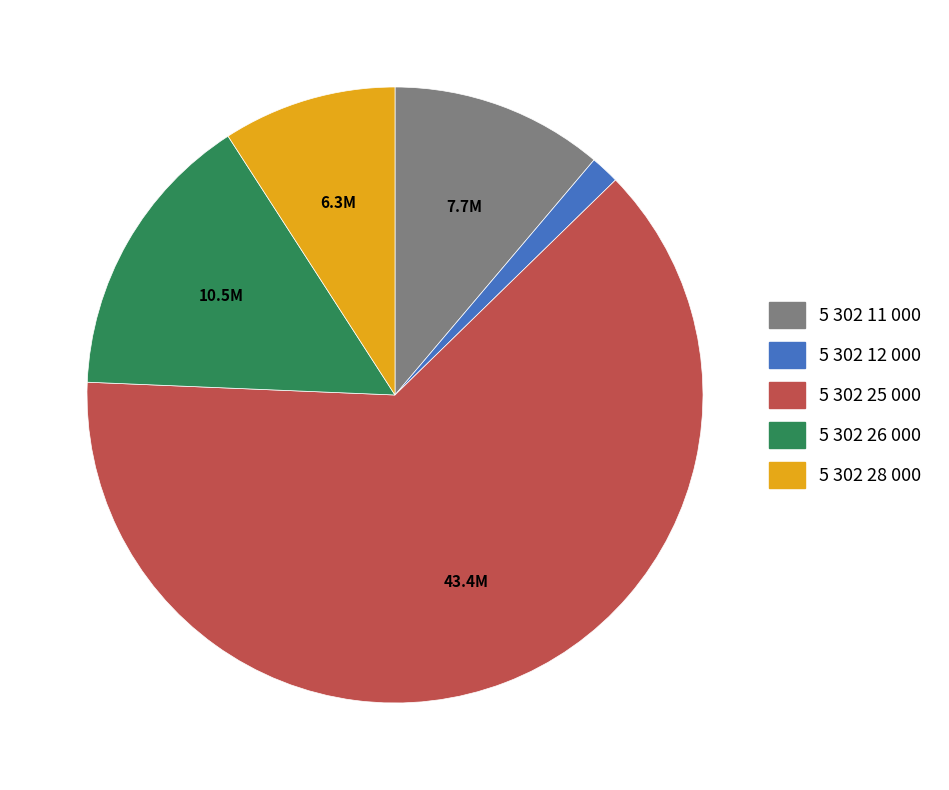

What is the smallest slice in the pie chart?

5 302 12 000